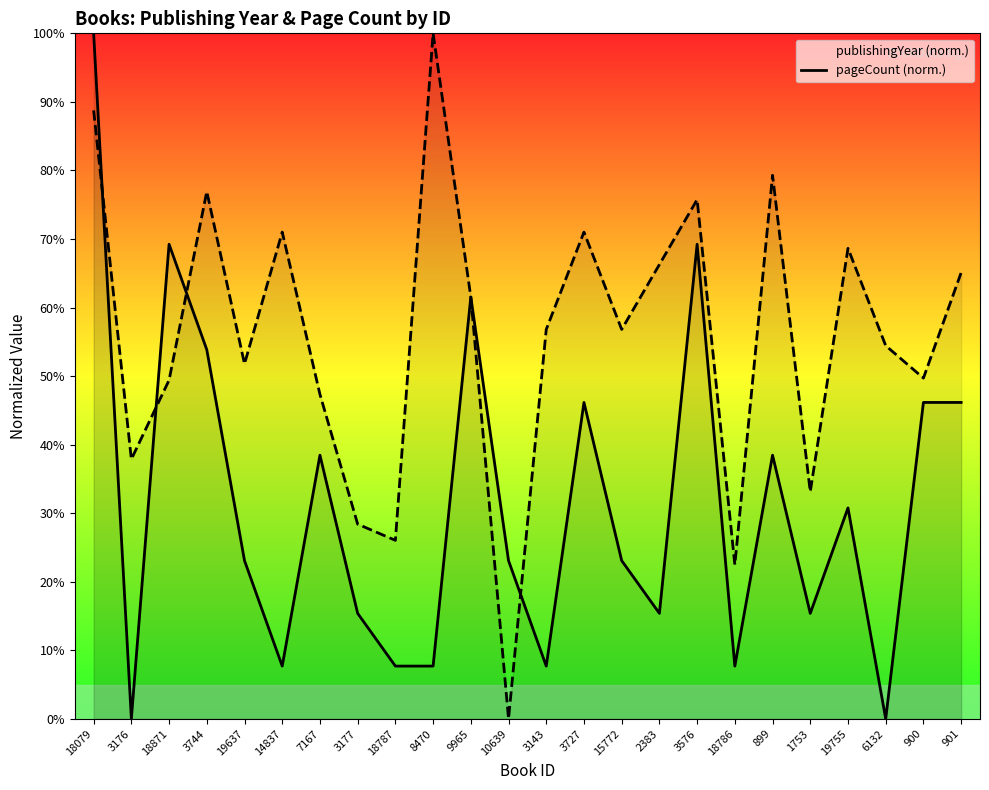

Which category has the lowest value in the publishingYear series?

3176